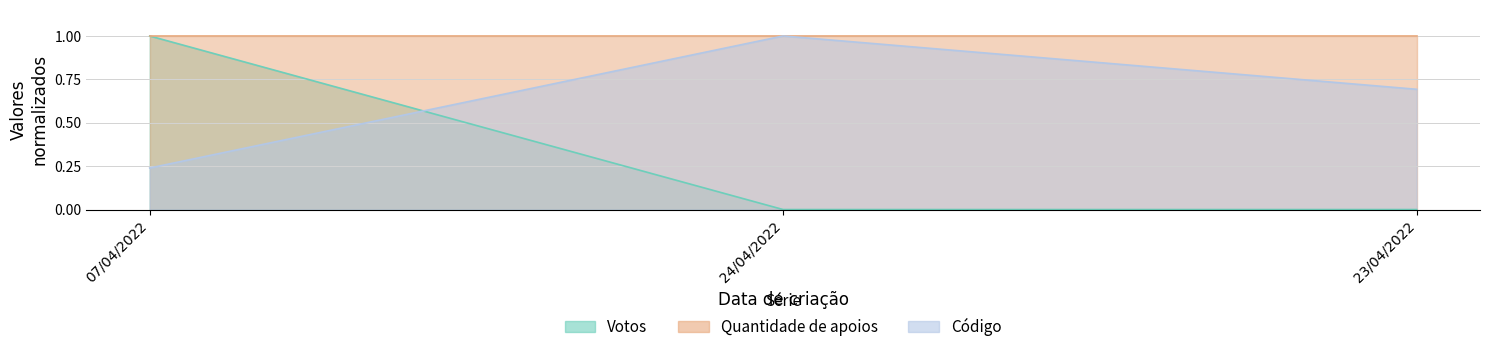

What is the label of the 1st point from the left?

07/04/2022